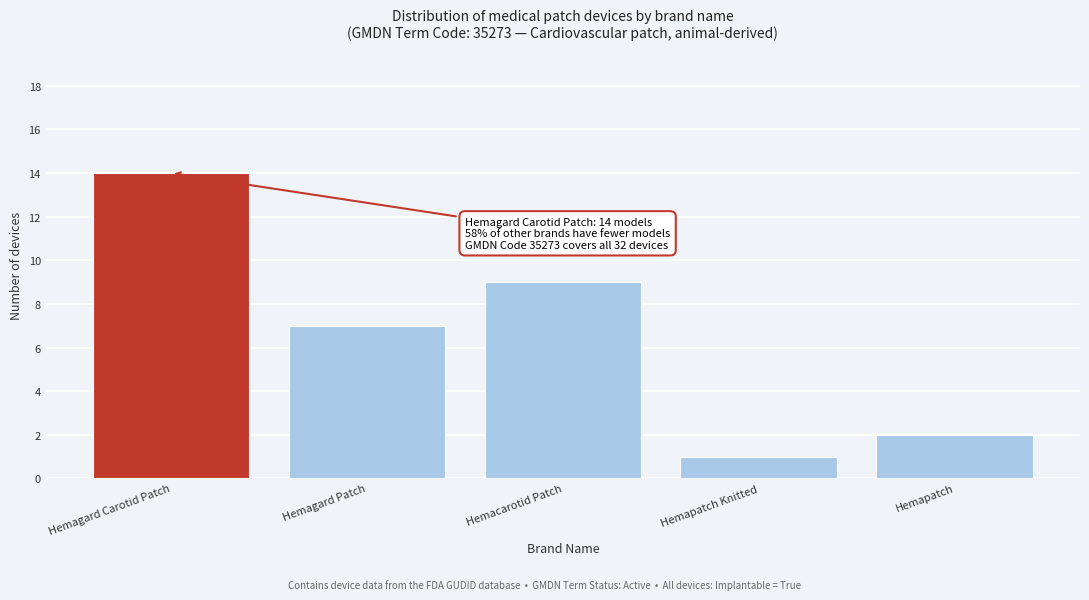

Reading right to left, transcribe all the data shown in this chart.

2	1	9	7	14